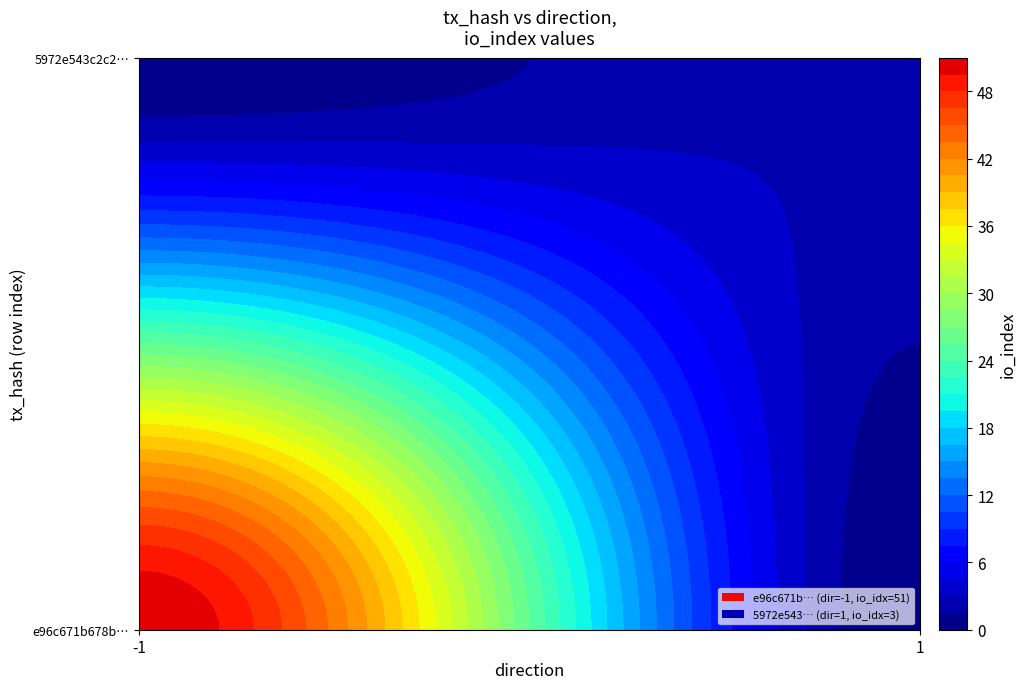

Reading left to right, extract all data points from this chart.

e96c671b678b6c981984c3566e0e4dfcd35fce2: direction=-1	io_index=51
5972e543c2c2e09c1b894f3ff4e1ae57f438d1d: direction=1	io_index=3